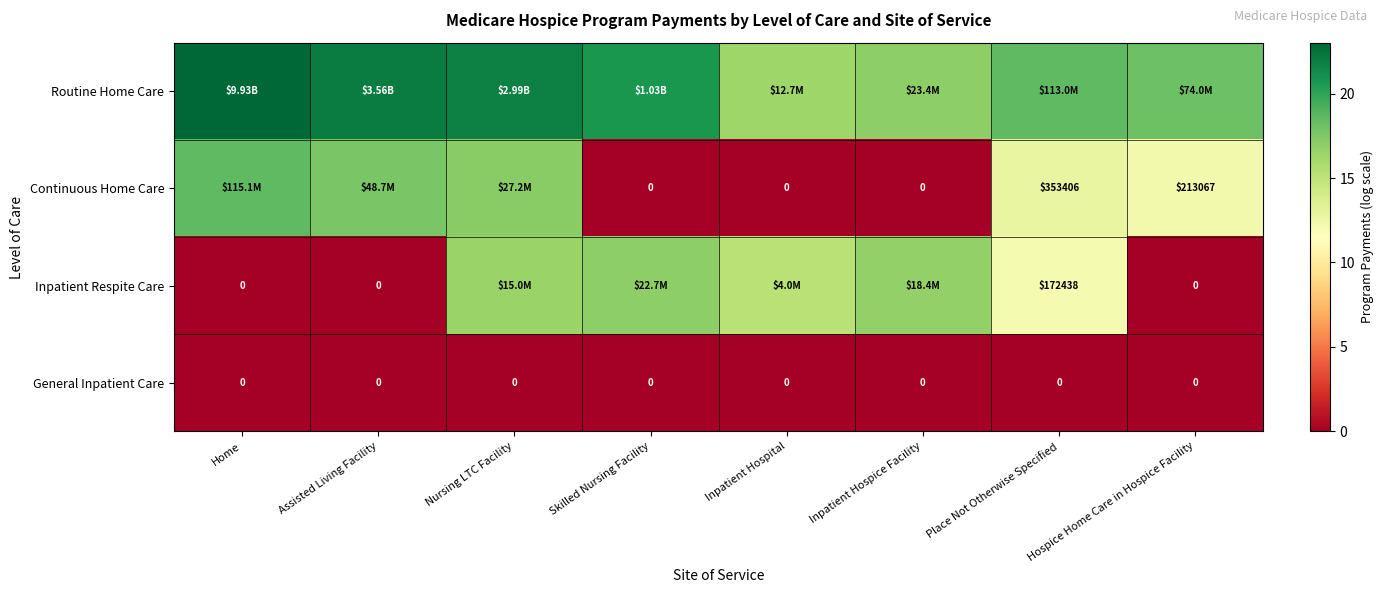

At Skilled Nursing Facility, list the series in order from smallest to largest.

Continuous Home Care, General Inpatient Care, Inpatient Respite Care, Routine Home Care